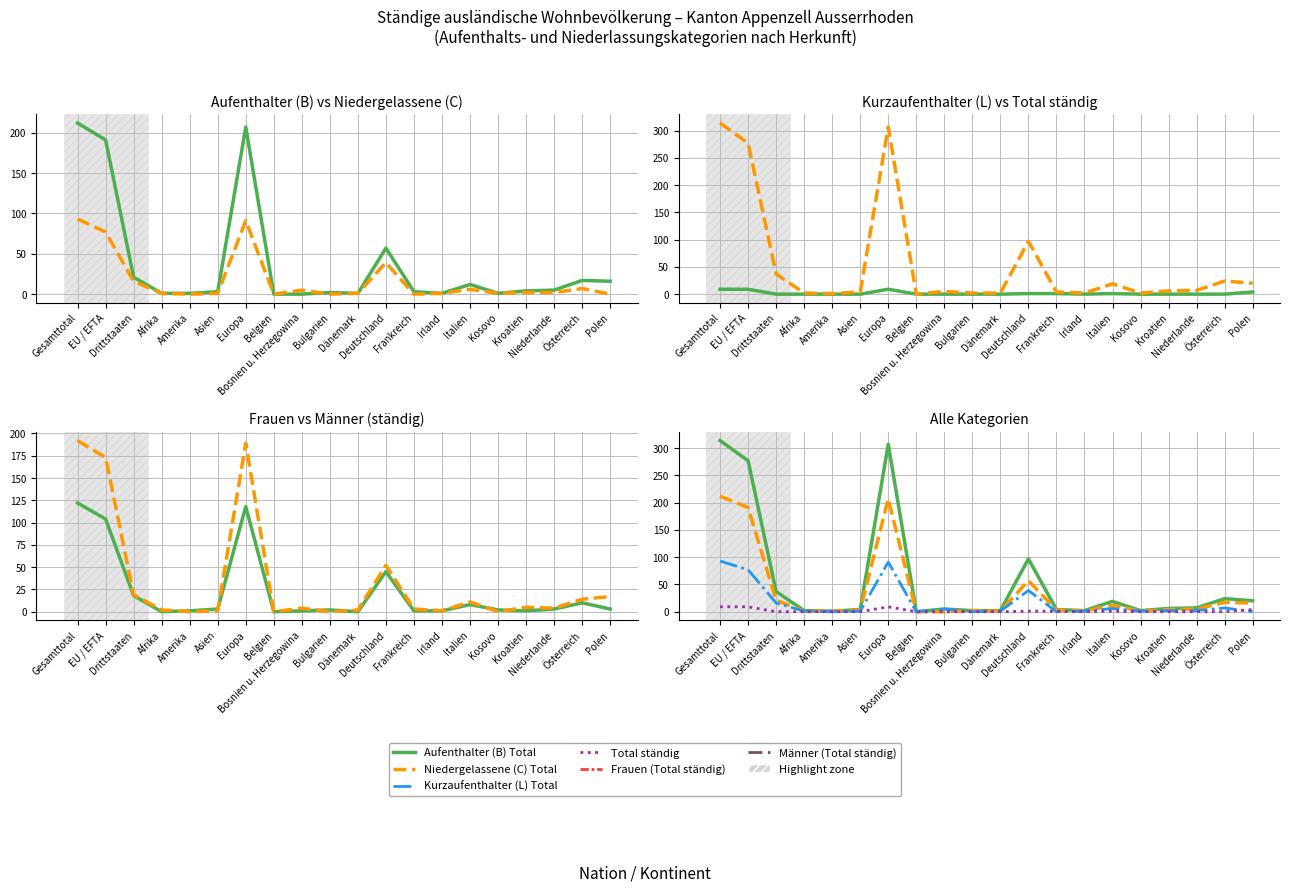

At which category is the sum across all series the highest?

Gesamttotal